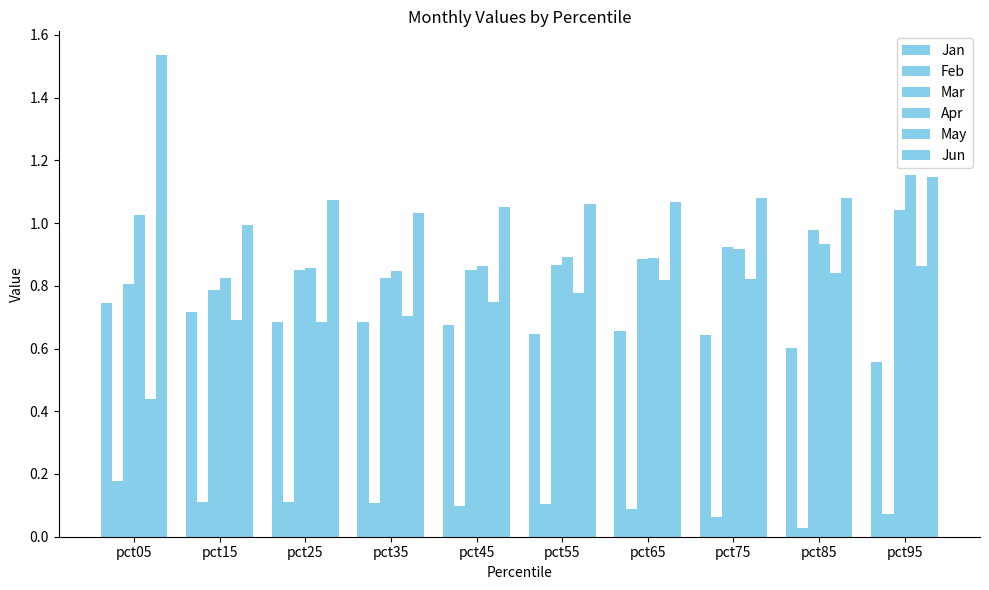

What is the difference between the second highest and minimum values in the Mar series?

0.2